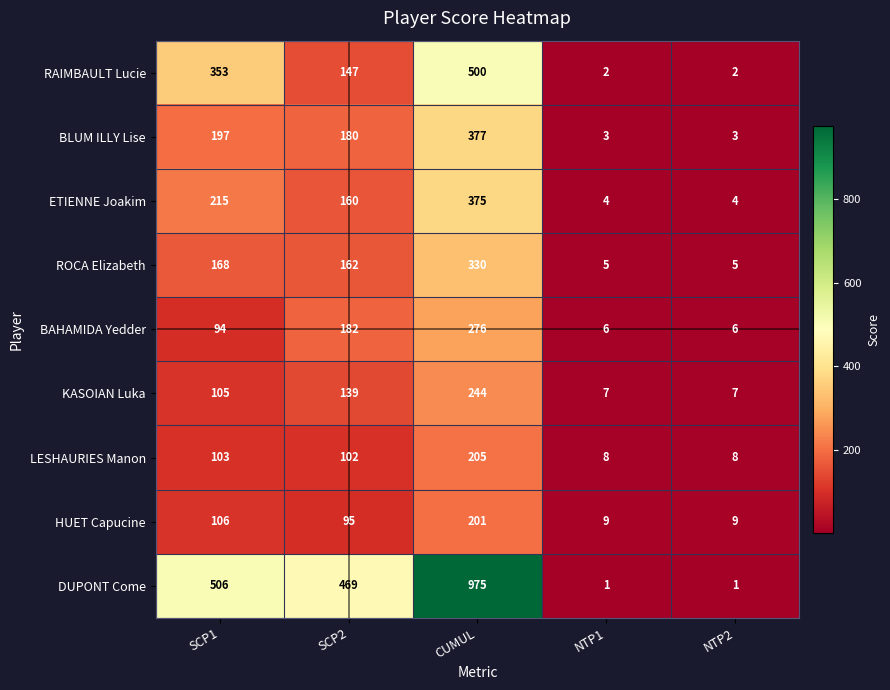

At which category does the chart reach its peak across all series?

CUMUL